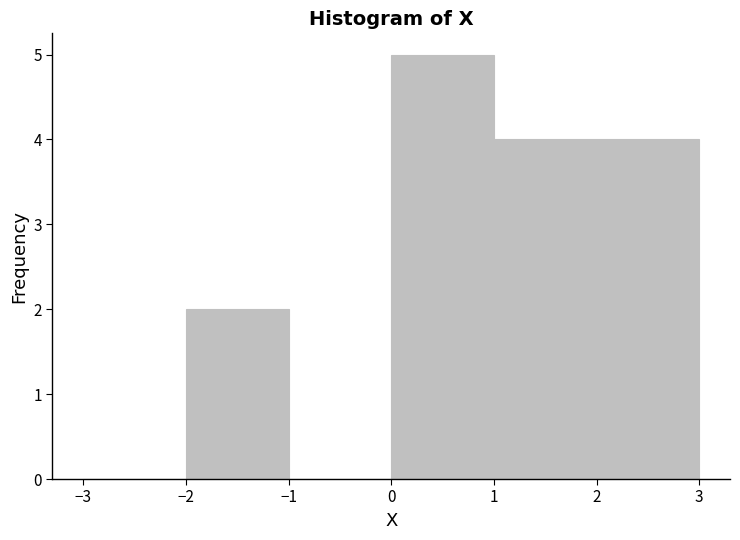

Which range on the x-axis has the tallest bar?

0 to 1